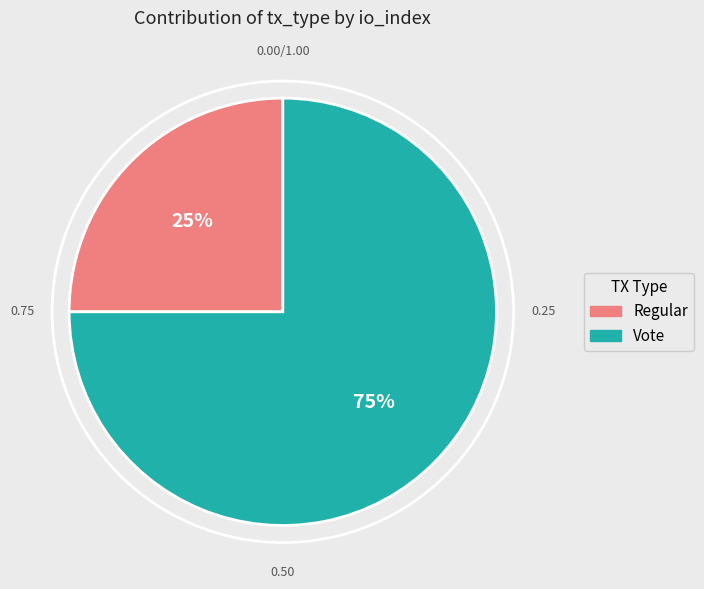

Is Regular the majority of the pie?

No